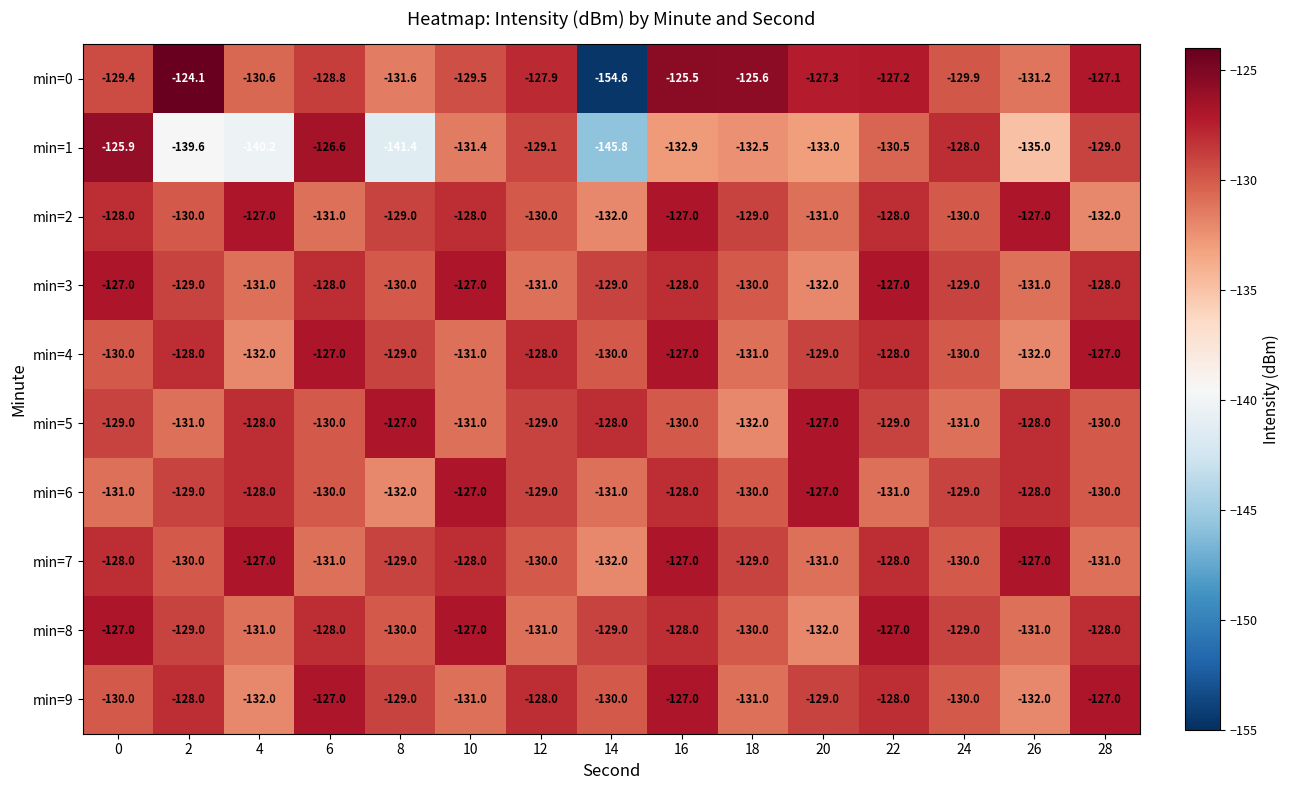

What is the minimum value shown in the chart?

-154.6